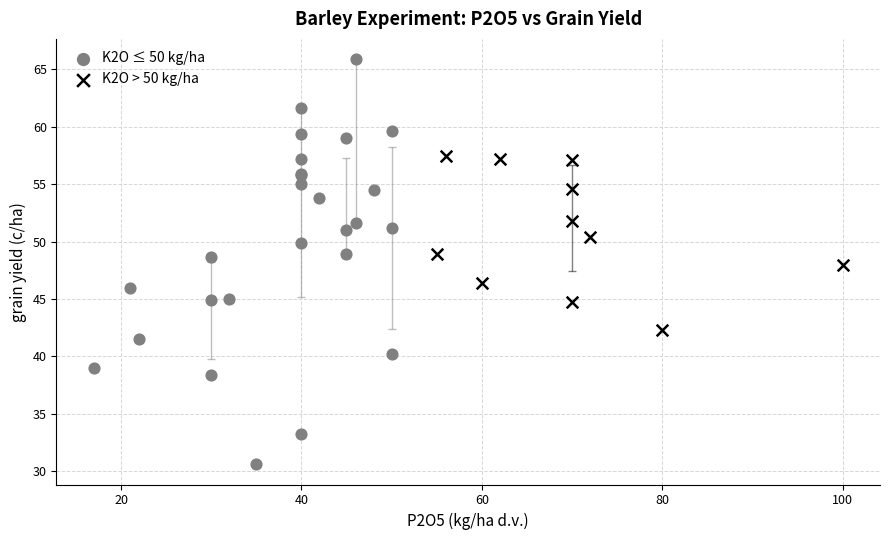

What are all the series names shown in the legend?

K2O ≤ 50 kg/ha, K2O > 50 kg/ha